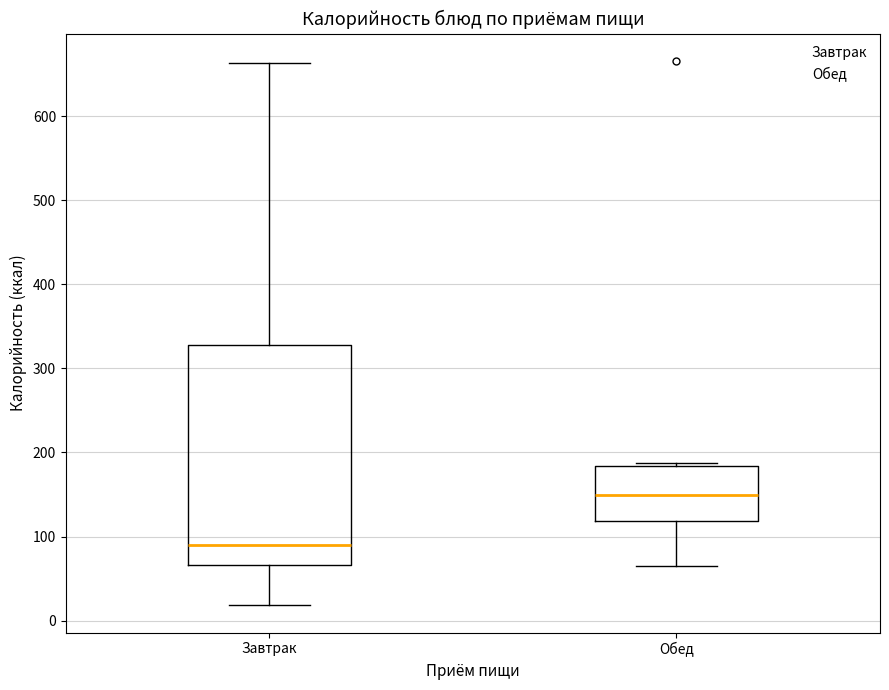

Reading left to right, transcribe this box plot: for each box, give where its median line is, the range the box spans, and where its two whiskers end, as read against the y-axis. The values are not printed on the chart, so give them approximately, as read against the axis.

Завтрак: median 90, box 70 to 330, whiskers 20 to 660
Обед: median 150, box 120 to 180, whiskers 60 to 190